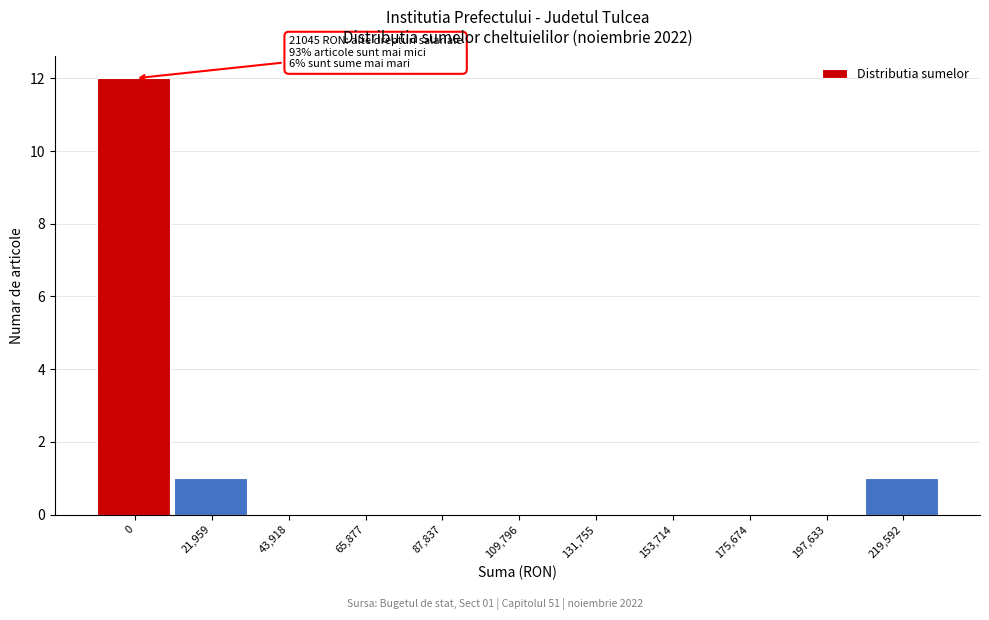

Reading left to right, transcribe all the data shown in this chart.

0=12	21,959=1	43,918=0	65,877=0	87,837=0	109,796=0	131,755=0	153,714=0	175,674=0	197,633=0	219,592=1